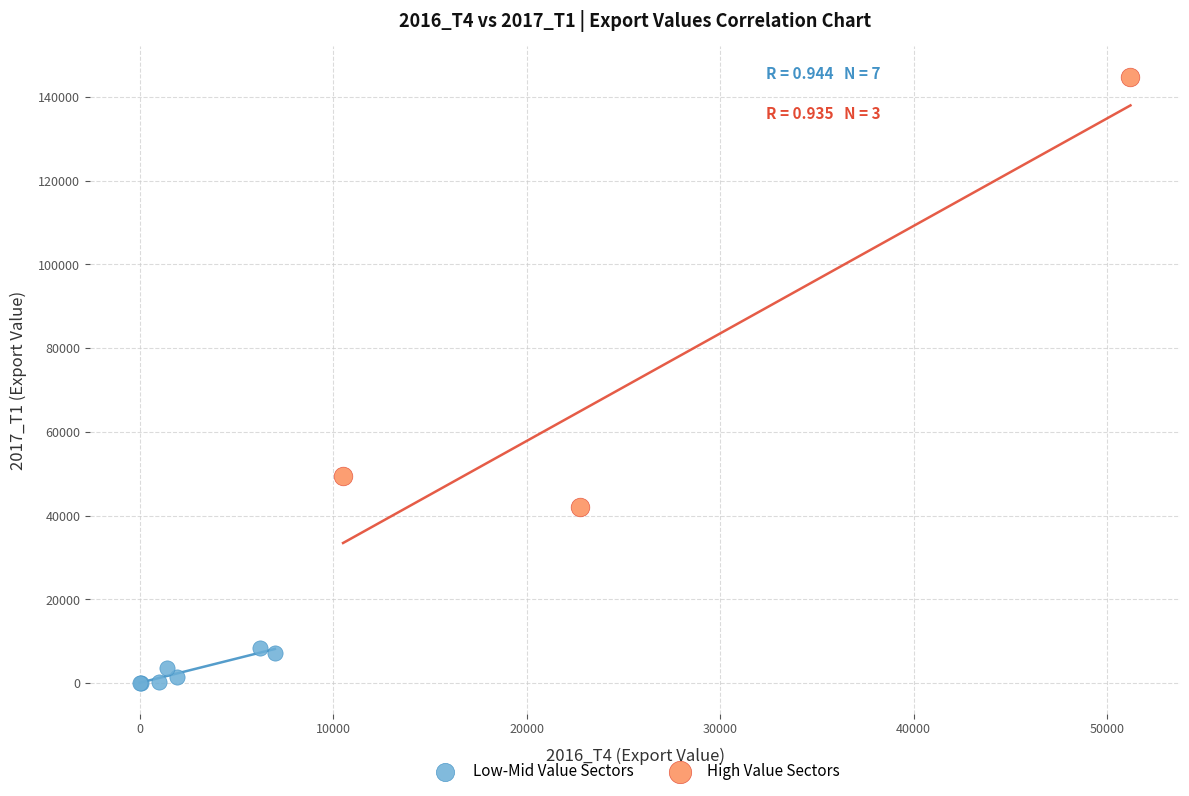

Which series contains the lowest Y value?

Low-Mid Value Sectors